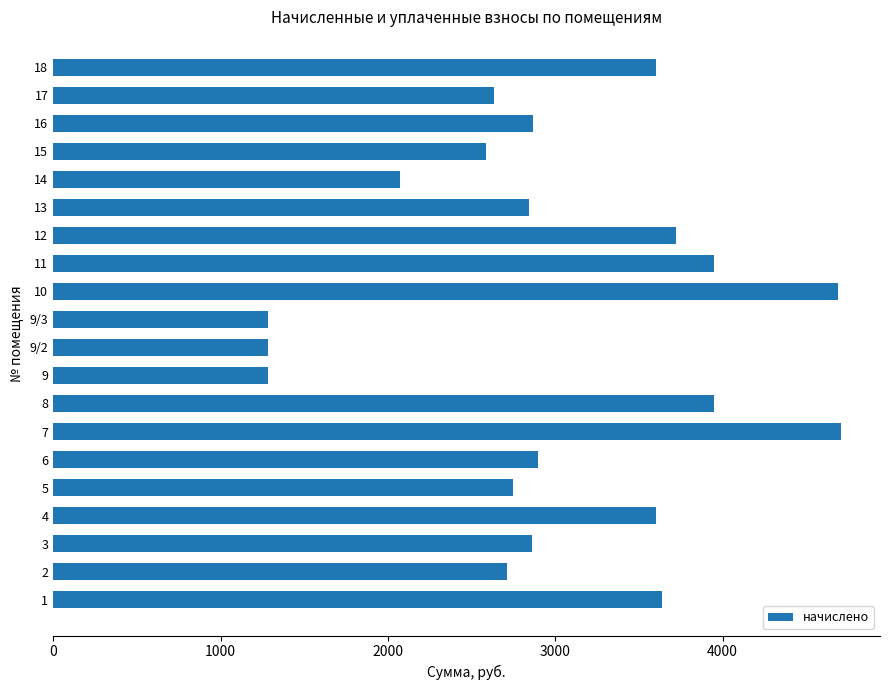

What is the greatest value displayed?

4705.3